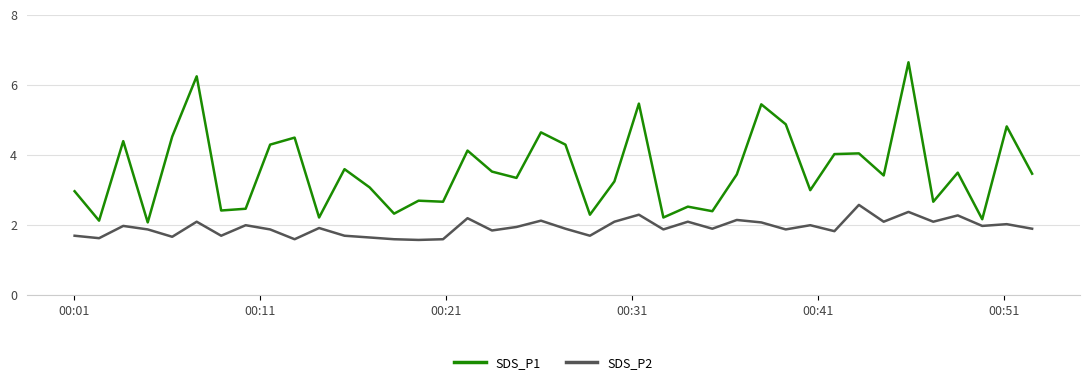

Which series has the largest range (max minus min)?

SDS_P1